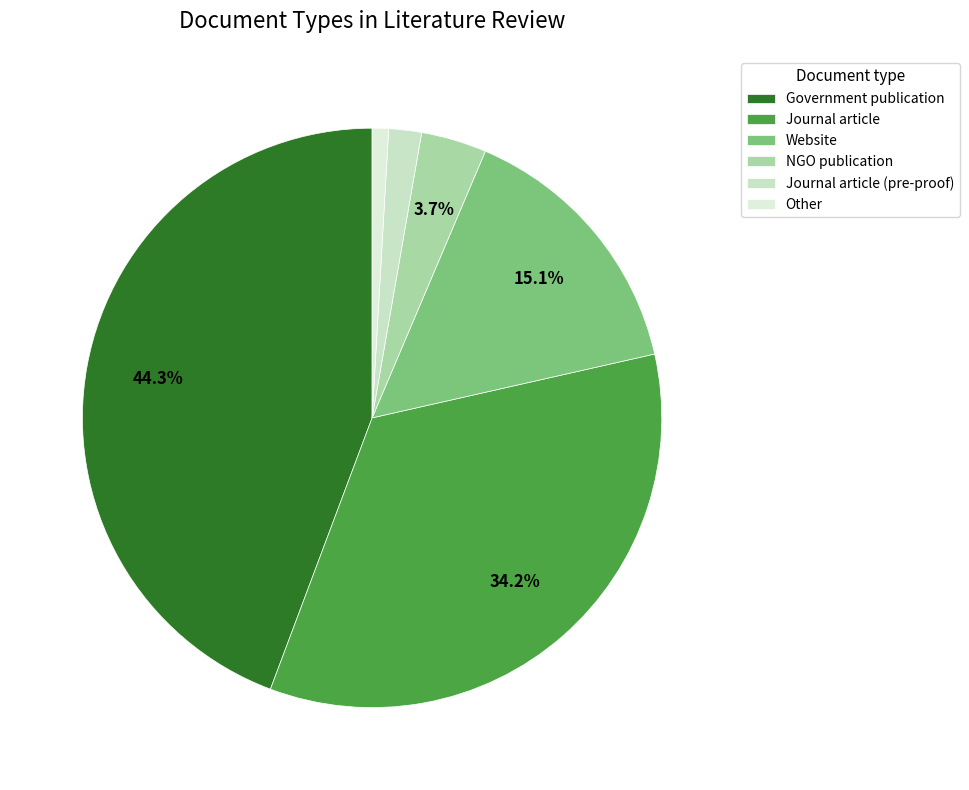

Do Journal article and NGO publication together represent more than half of the pie?

No